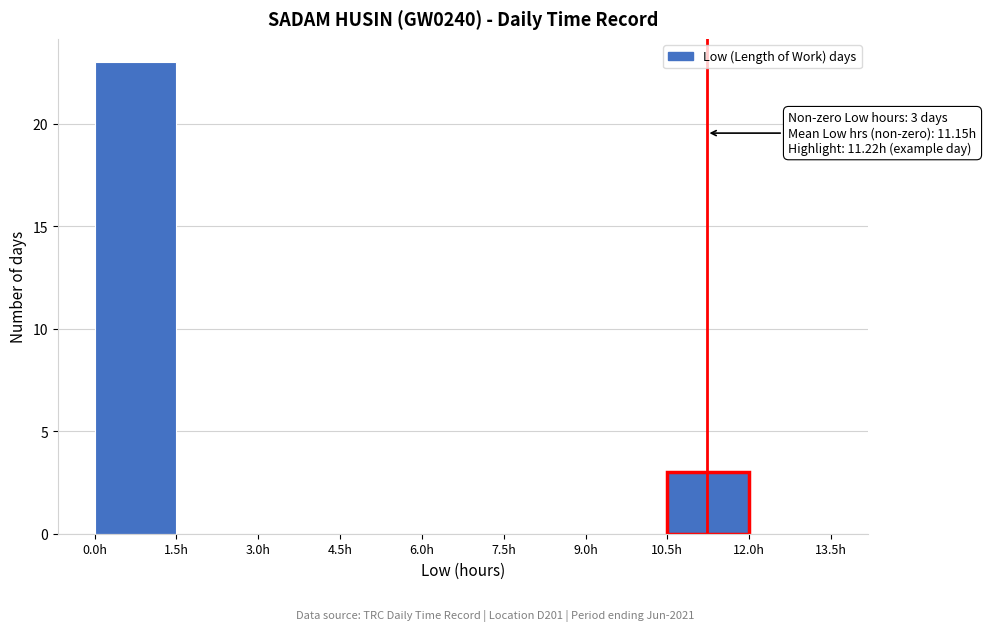

Over which range of the x-axis is the bar tallest?

0.0 to 1.5